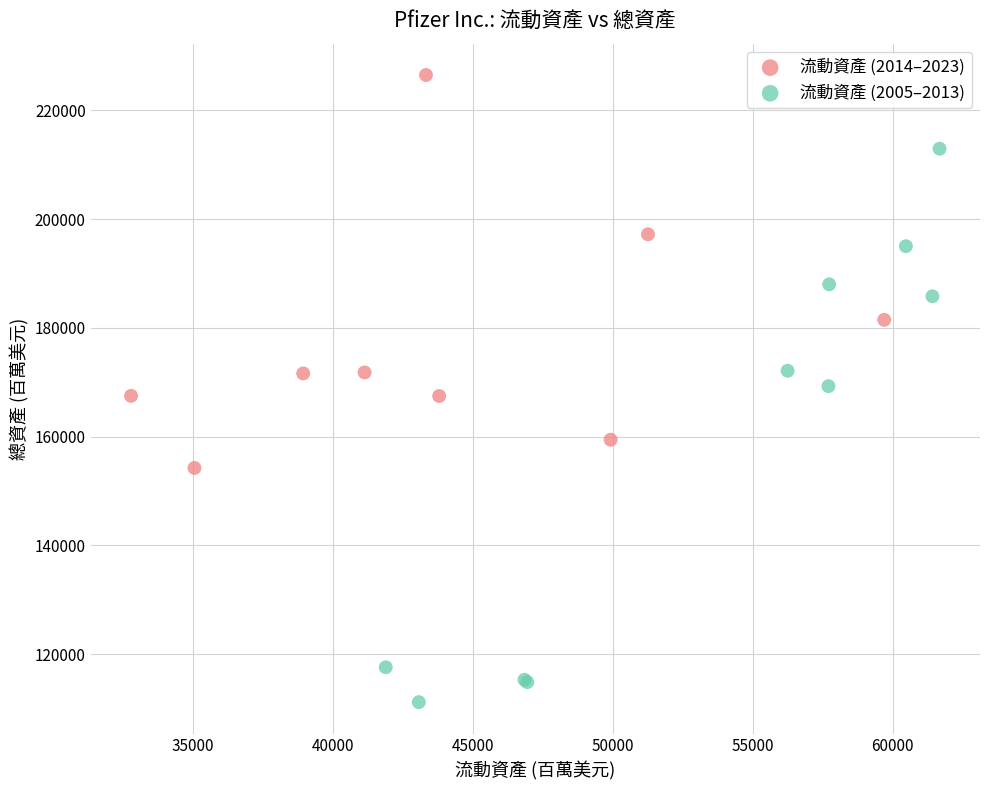

Which series reaches the maximum Y coordinate?

流動資產 (2014–2023)